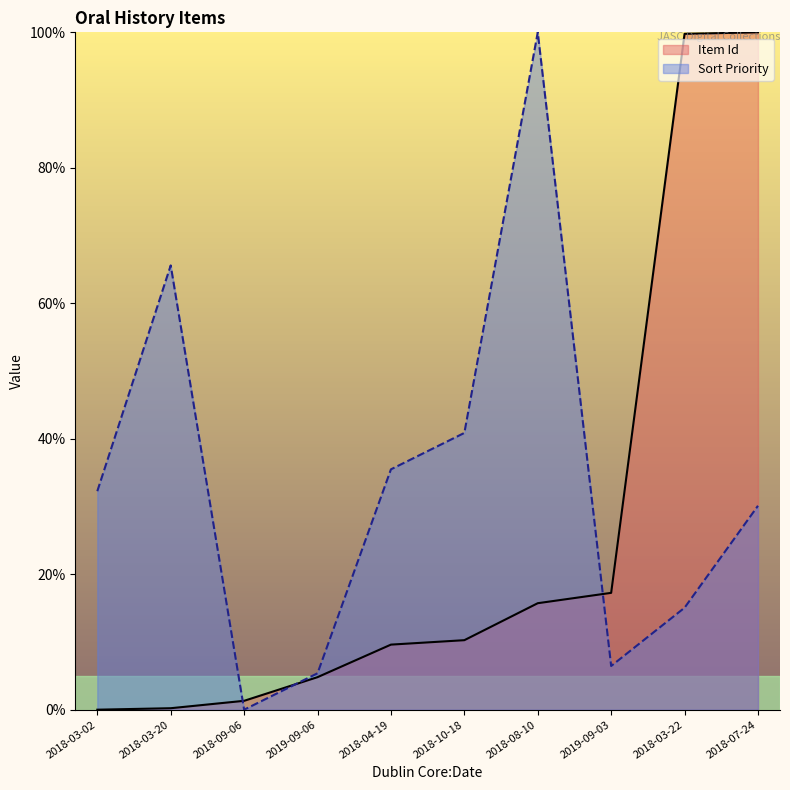

What is the sum of the Item Id values at 2018-04-19 and 2018-08-10?

25.3